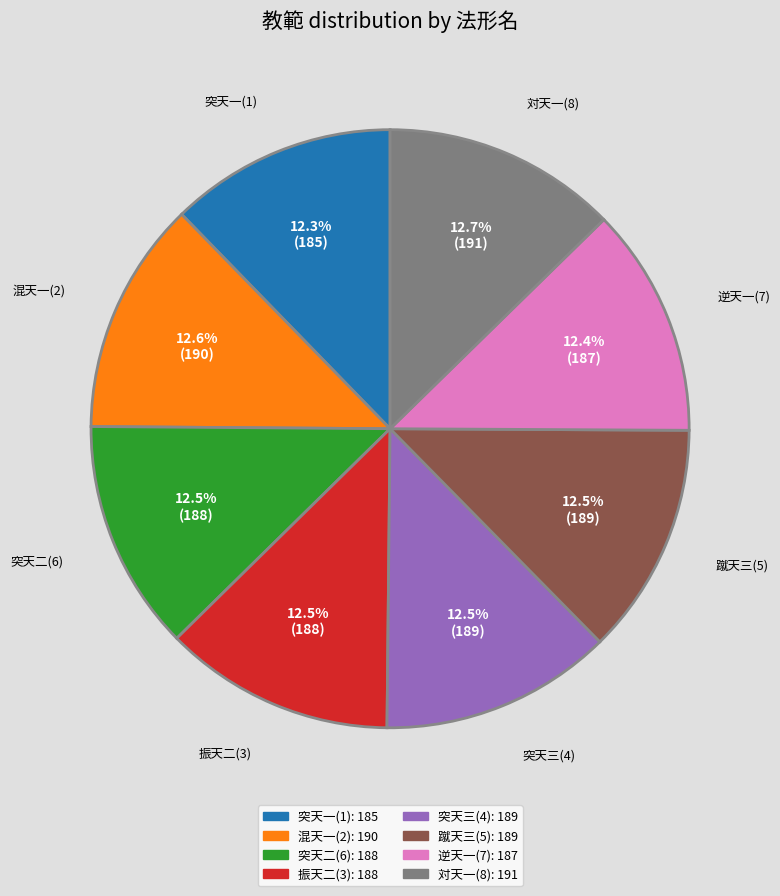

Does 突天三(4) represent more than half of the total?

No